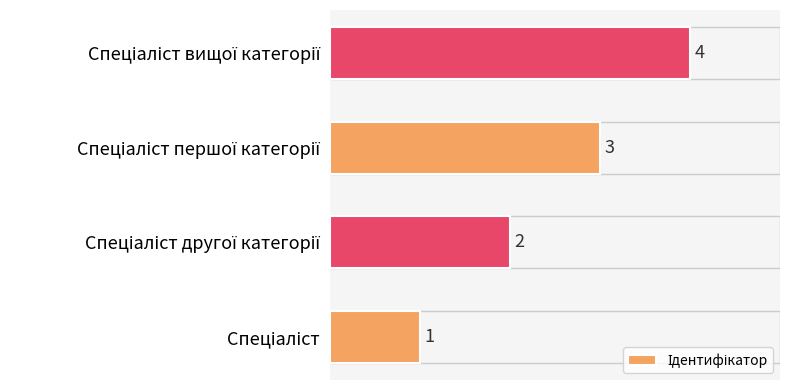

How many distinct data groups are displayed?

1